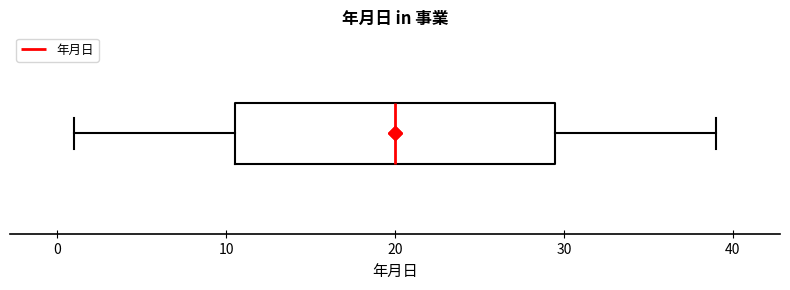

Where does the left whisker of the box end on the x-axis? The values are not printed on the chart, so give them approximately, as read against the axis.

1